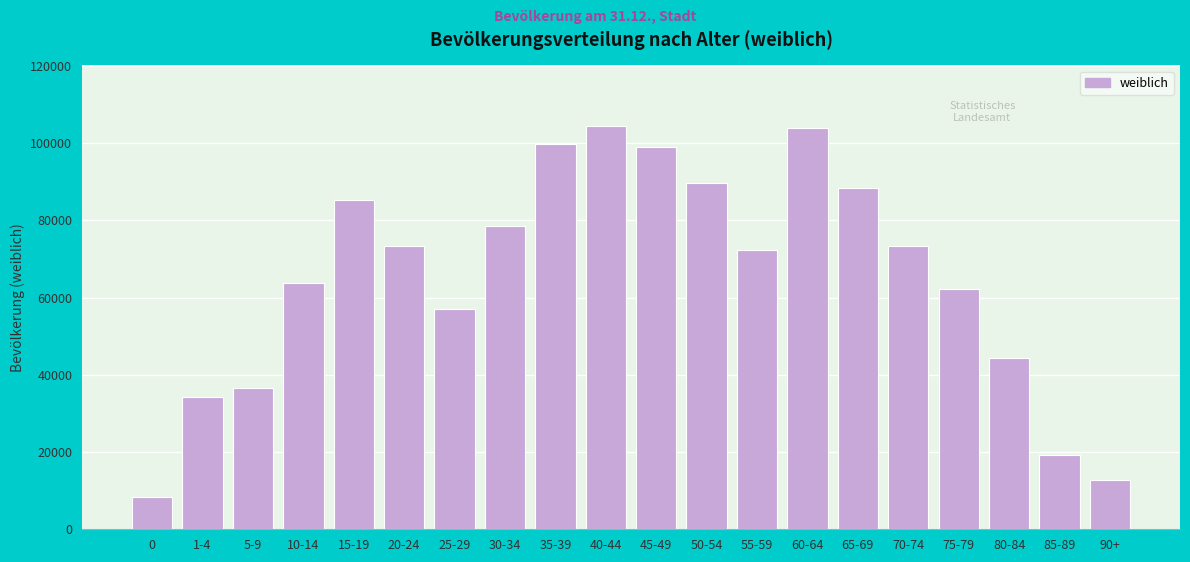

Read the value at 1-4.

34258